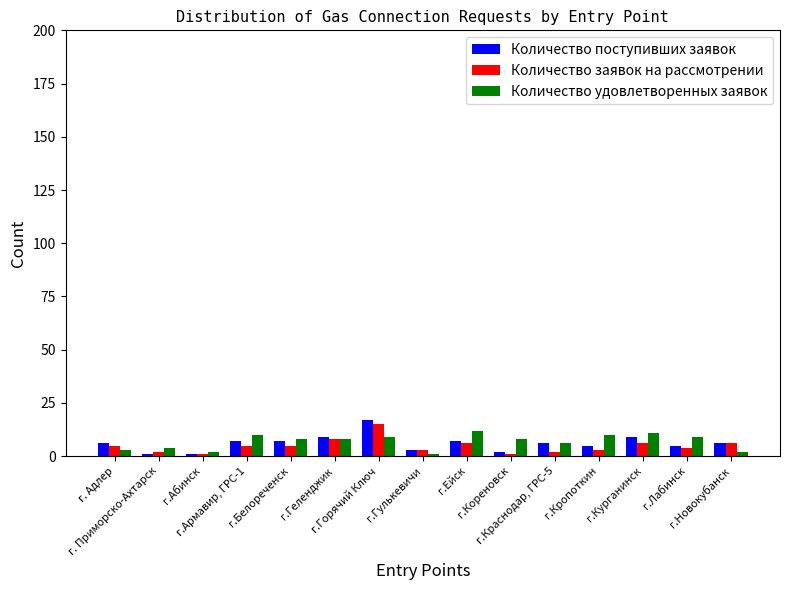

What is the maximum value shown in the chart?

17